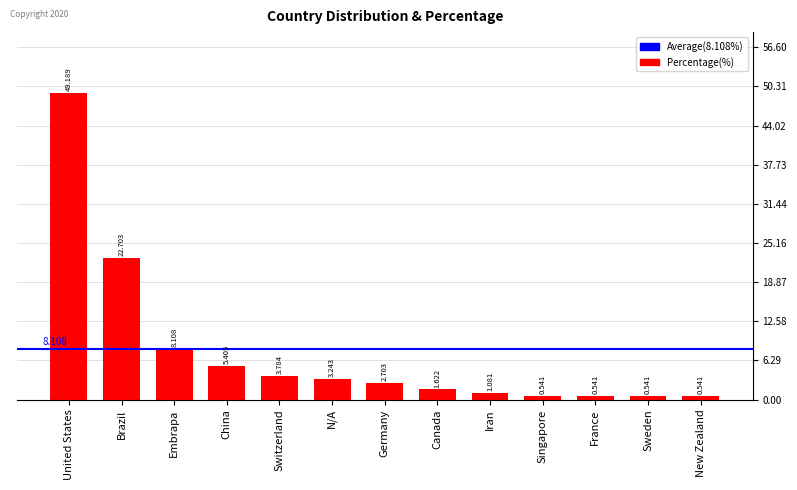

Between Sweden and United States, which is larger?

United States